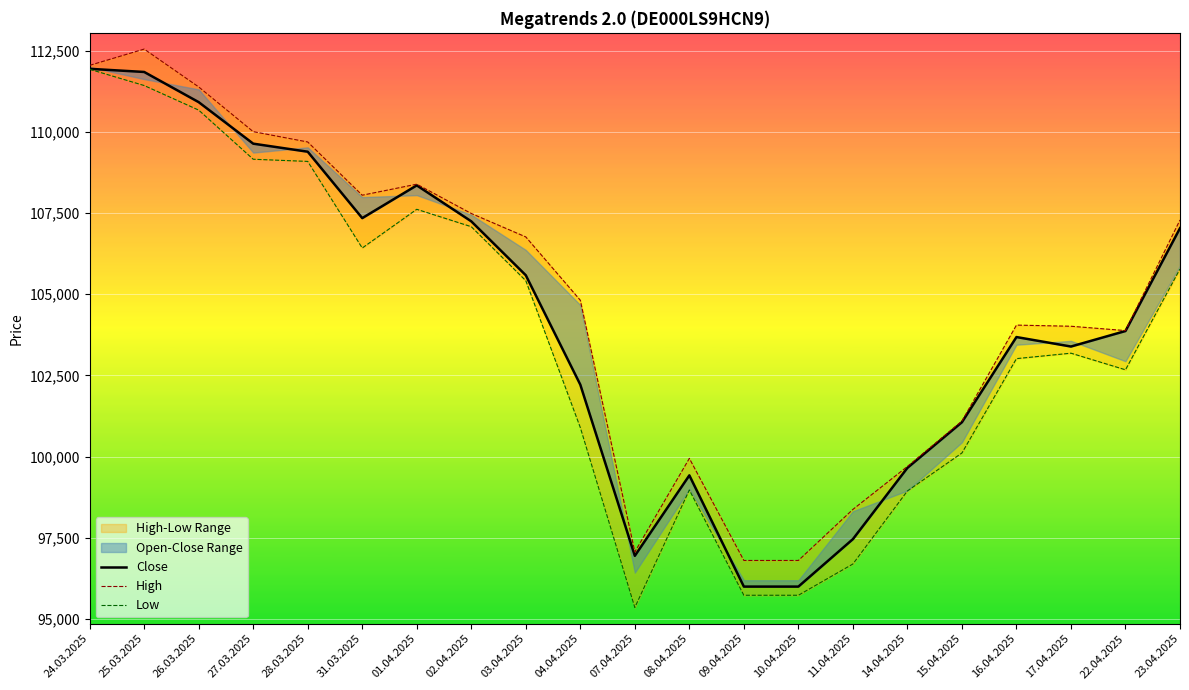

What is the label of the 6th point from the left?

31.03.2025